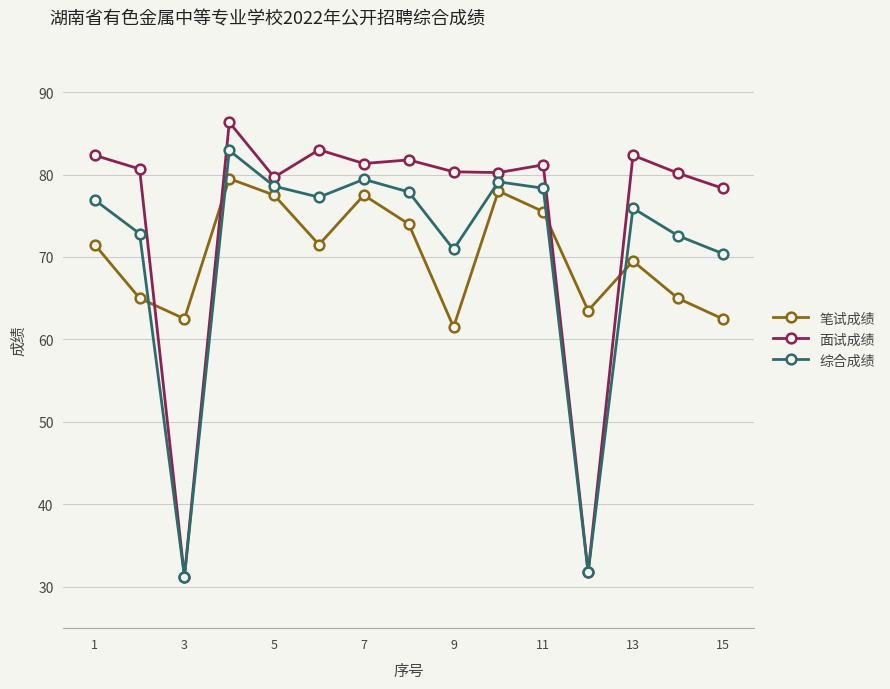

What is the value of the 笔试成绩 point at the 8th from the left?

74.0